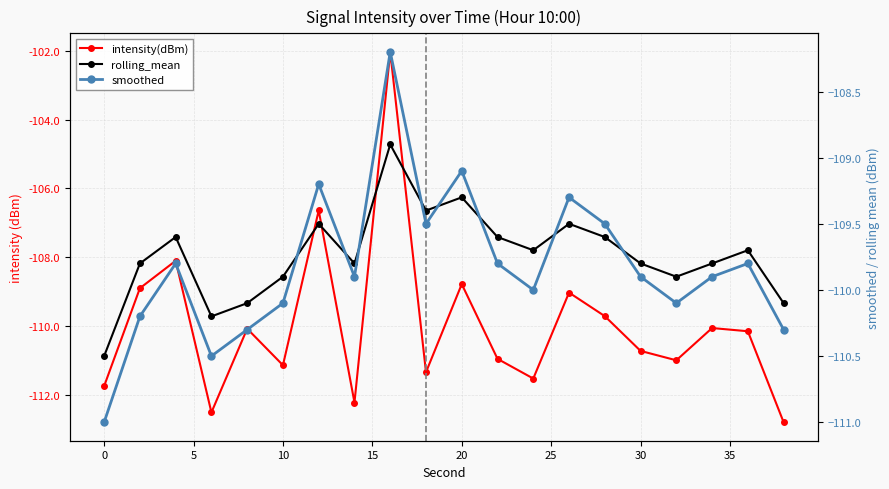

List the series in order of their overall mean, highest first.

rolling_mean, smoothed, intensity(dBm)